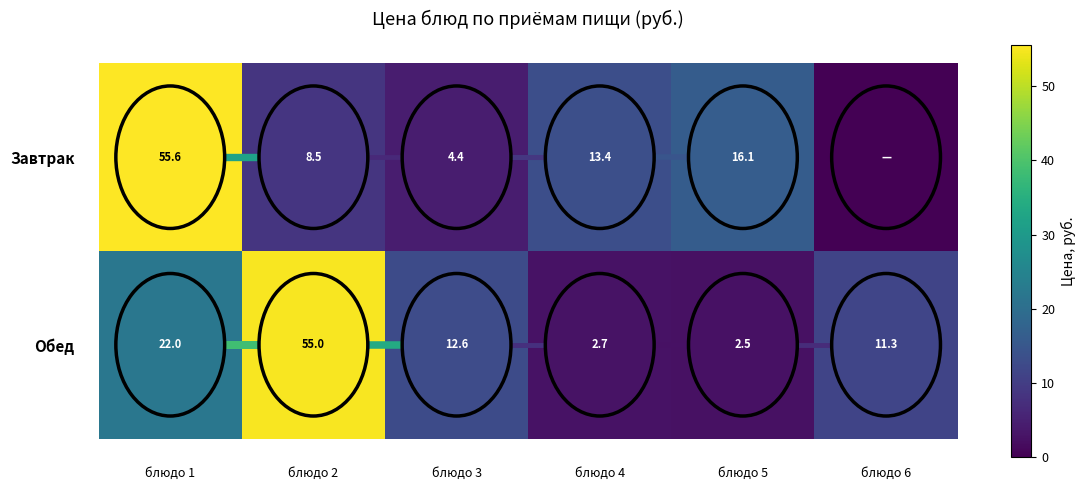

What is the greatest value displayed?

55.6